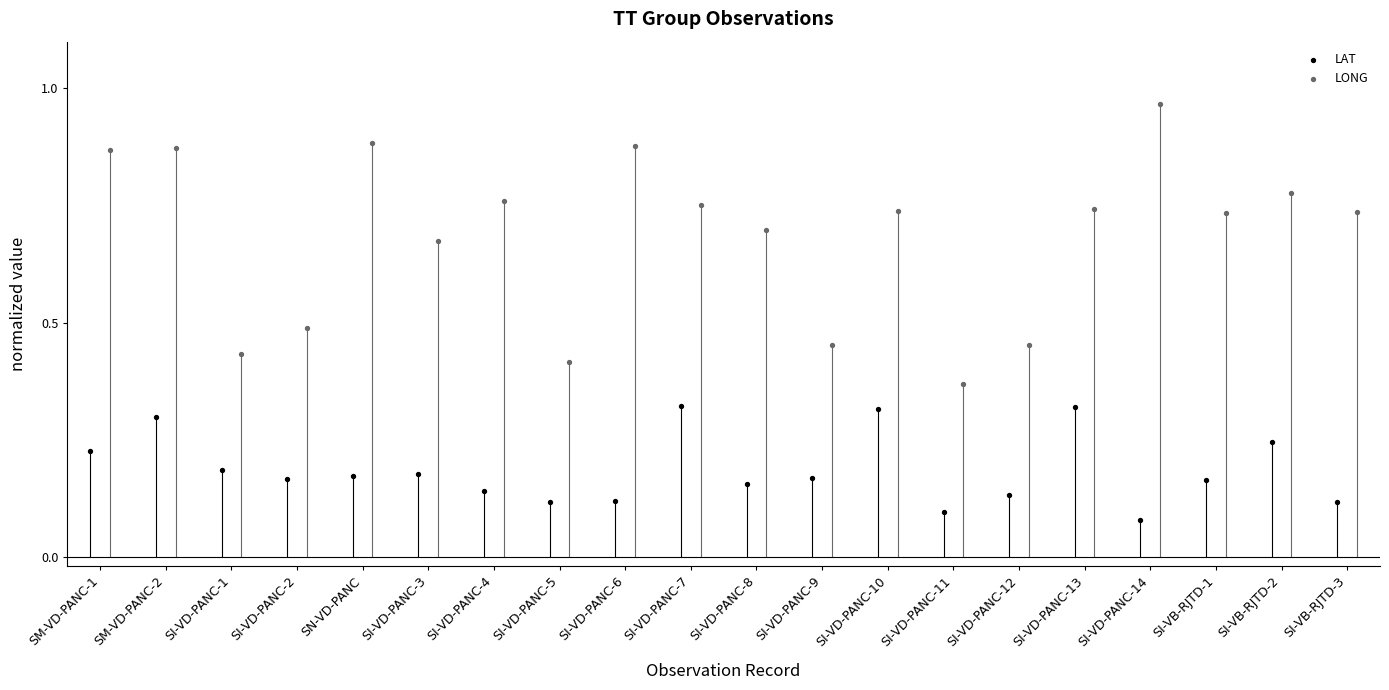

Which series has the widest spread of Y values?

LONG